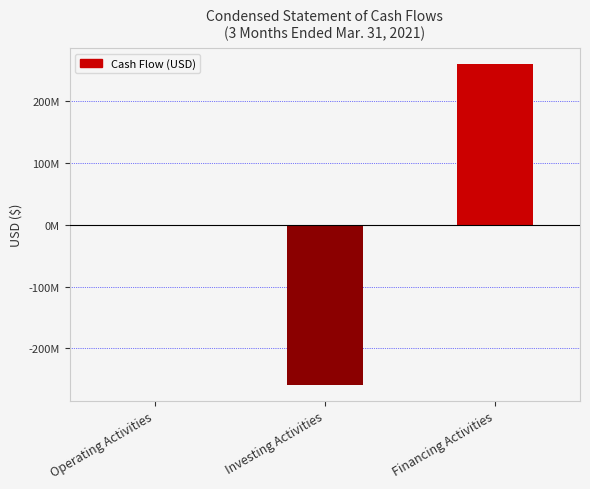

How many values are between -258750000 and 260286387?

3